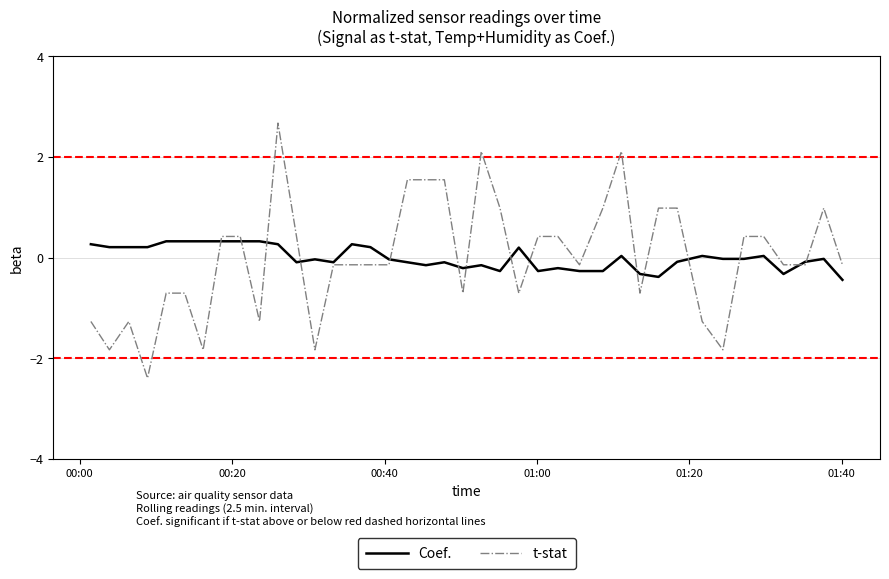

What is the maximum value shown in the chart?

2.7